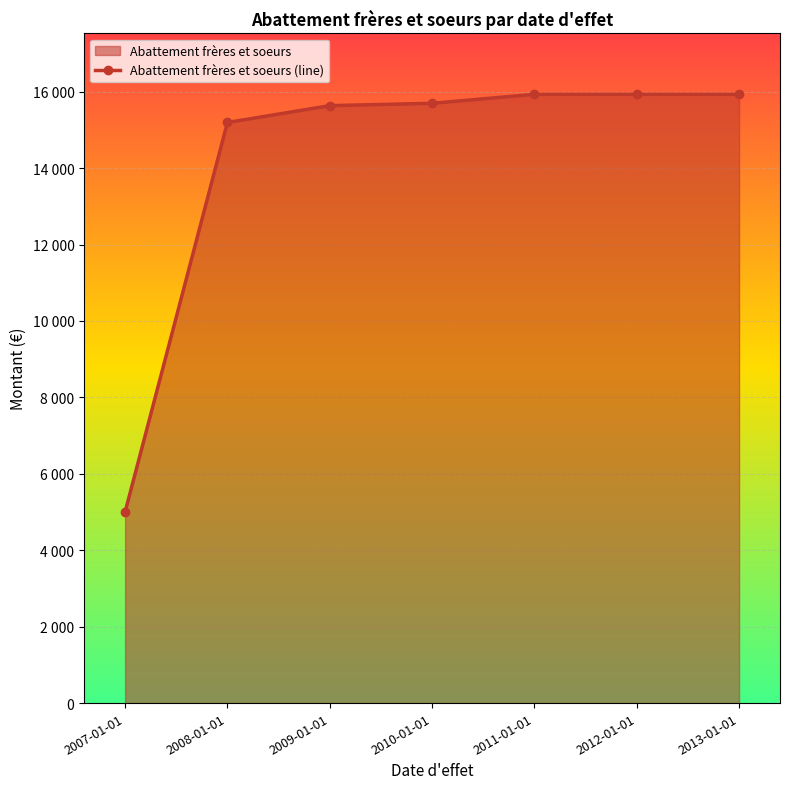

At which label is the value closest to 10466?

2008-01-01